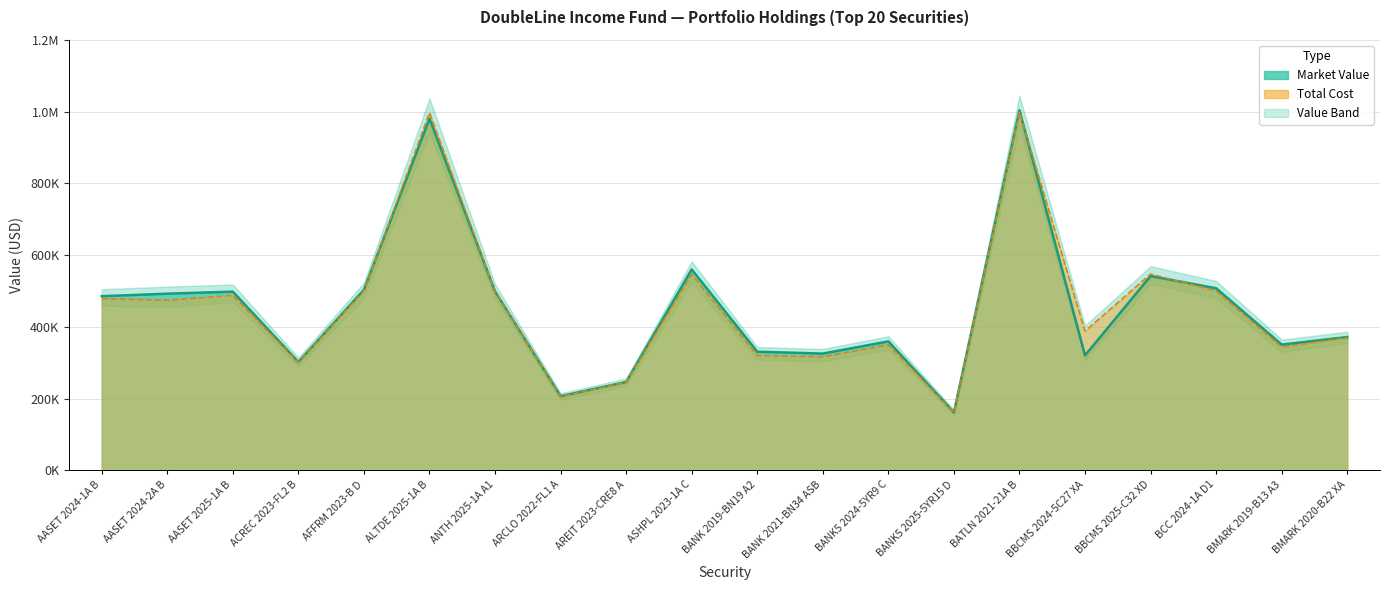

Which series changed the most between AASET 2024-1A B and ASHPL 2023-1A C?

Market Value